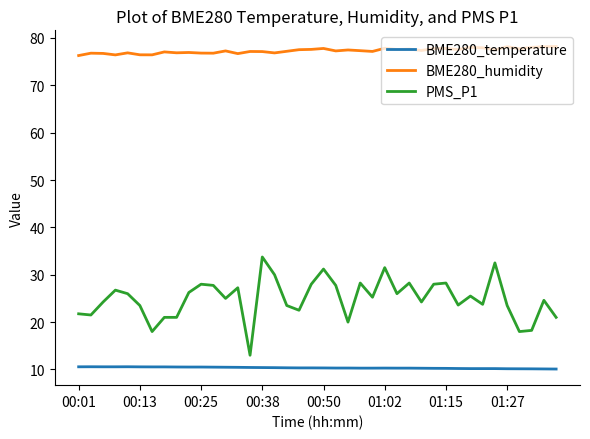

What is the maximum value shown in the chart?

78.2